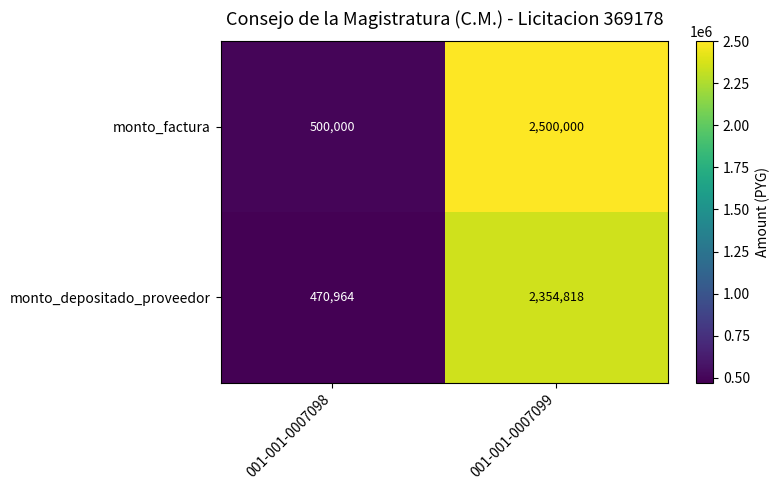

What is the difference between the maximum and minimum values in the monto_depositado_proveedor series?

1883854